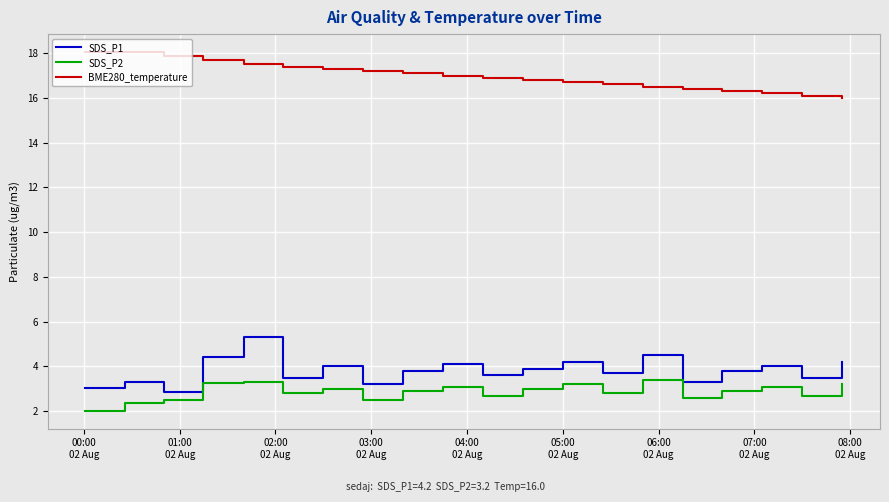

Which series has the largest total across all categories?

BME280_temperature